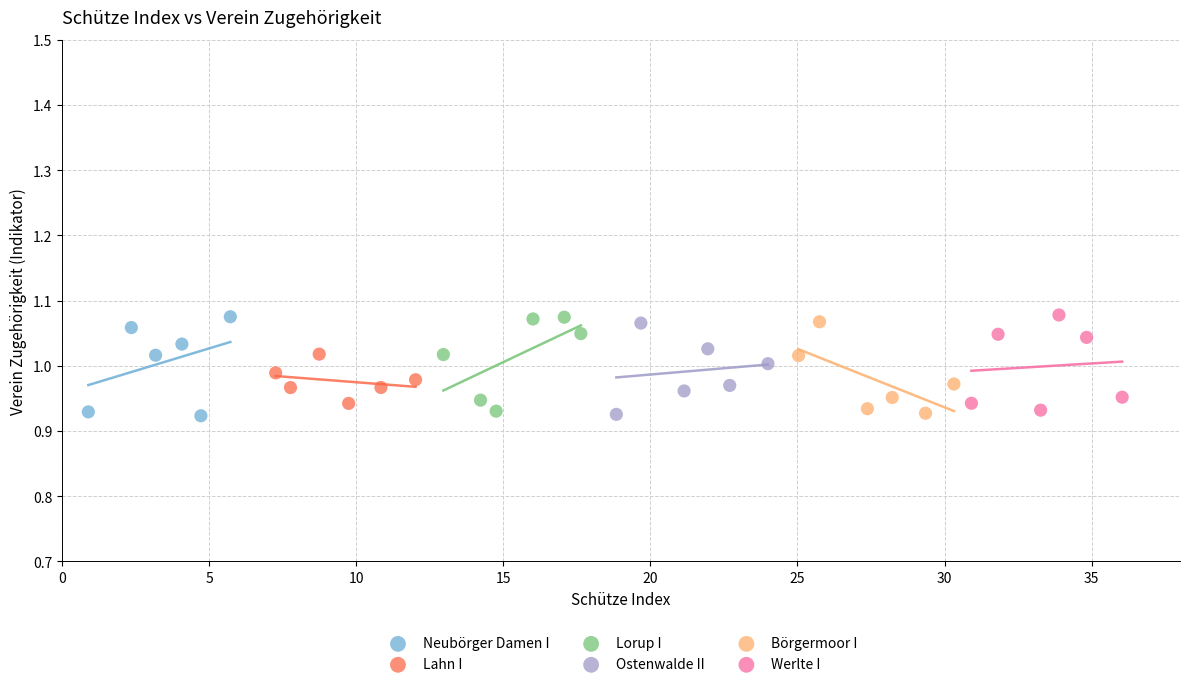

What are all the series names shown in the legend?

Neubörger Damen I, Lahn I, Lorup I, Ostenwalde II, Börgermoor I, Werlte I